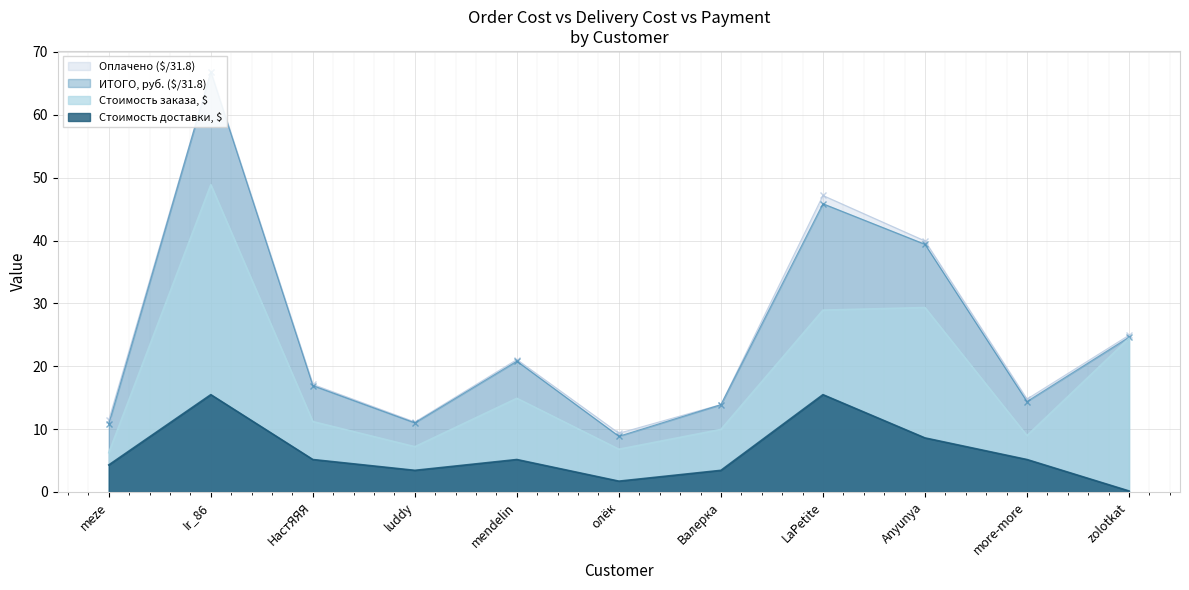

What position from the right is Ir_86?

10